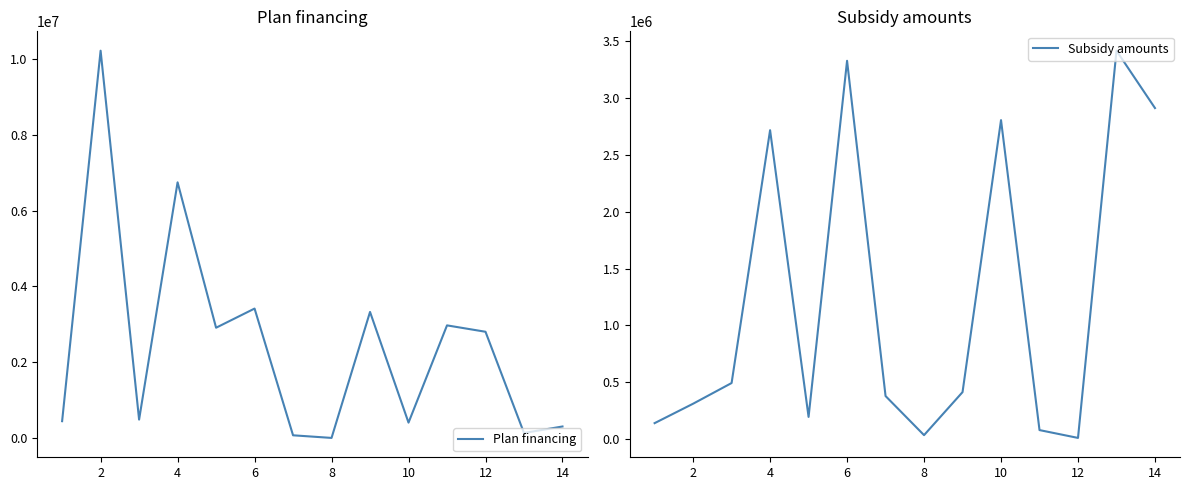

At which category is the sum across all series the highest?

2